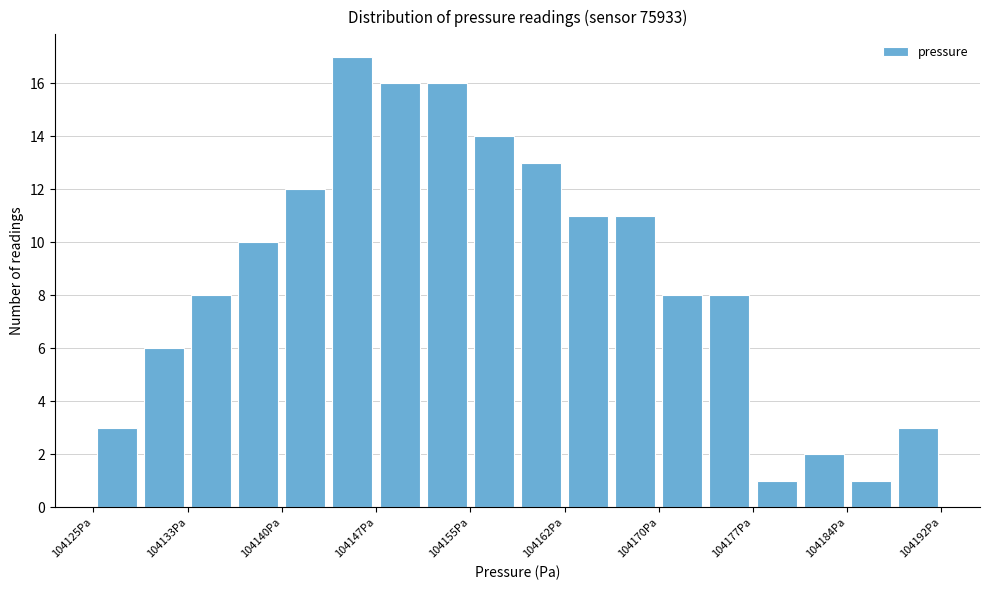

Read against the x-axis, roughly where is the centre of the tallest bar?

104146